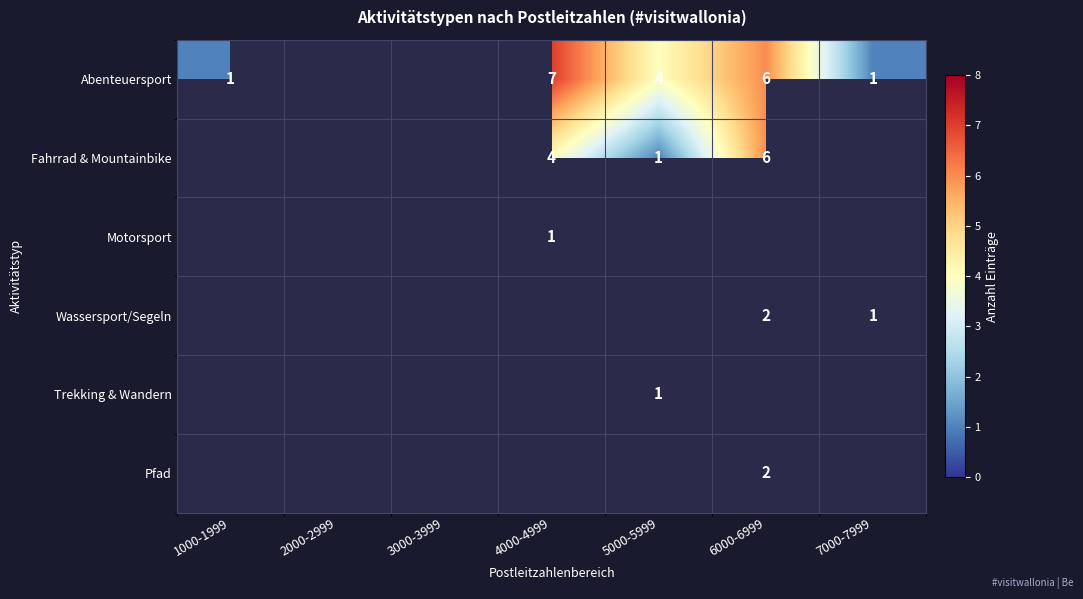

The Trekking & Wandern series shows 1 at 5000-5999. True or false?

True